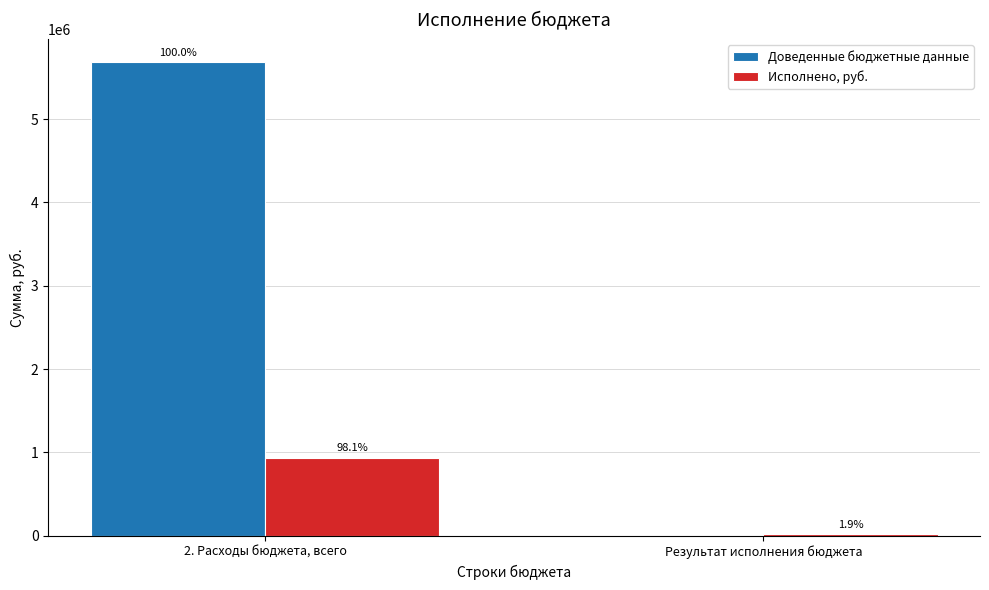

What is the spread (max minus min) of values at Результат исполнения бюджета?

17824.4